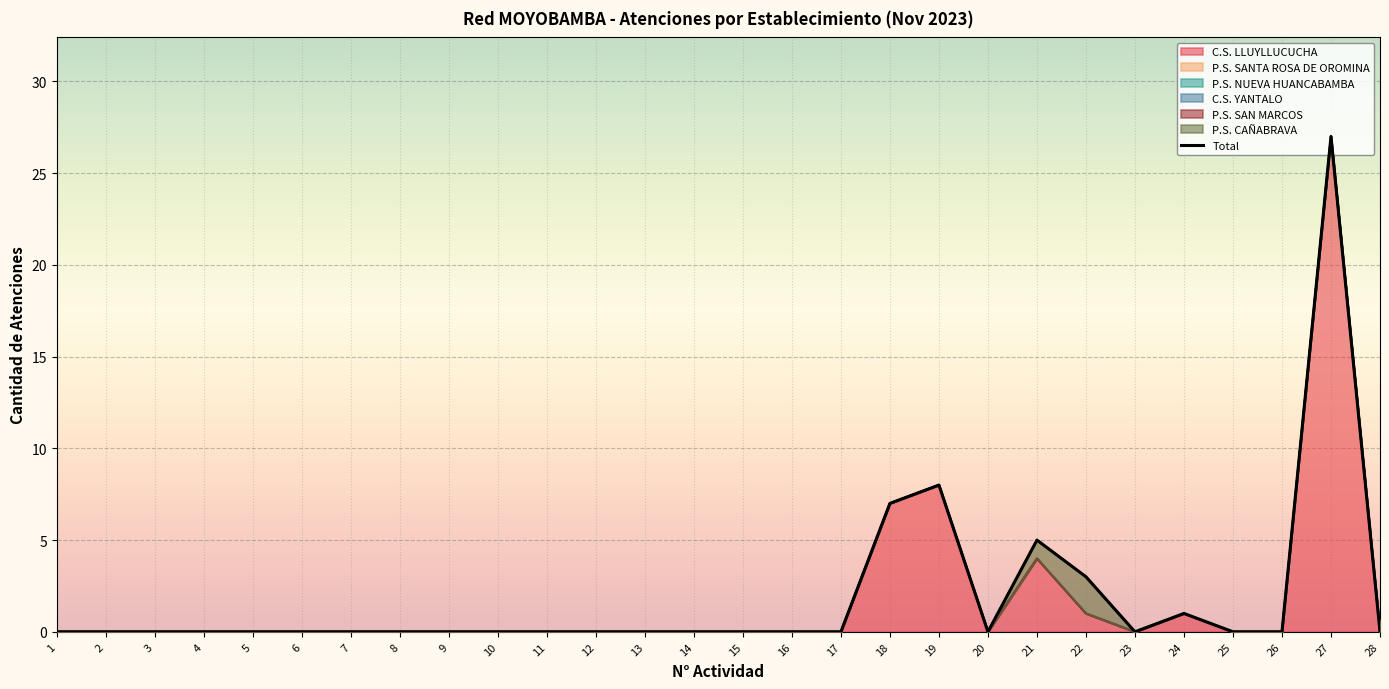

Reading right to left, list all the values displayed in this chart.

0	27	0	0	1	0	3	5	0	8	7	0	0	0	0	0	0	0	0	0	0	0	0	0	0	0	0	0